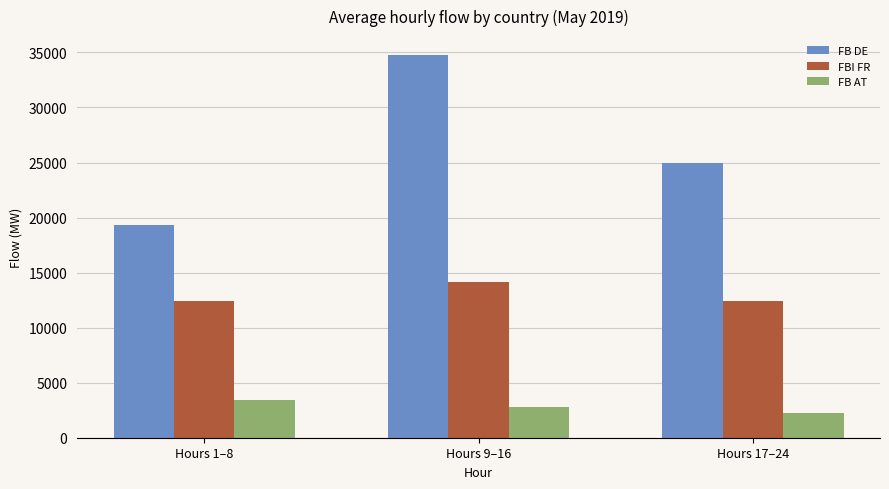

What is the label of the 2nd bar from the left?

Hours 9–16